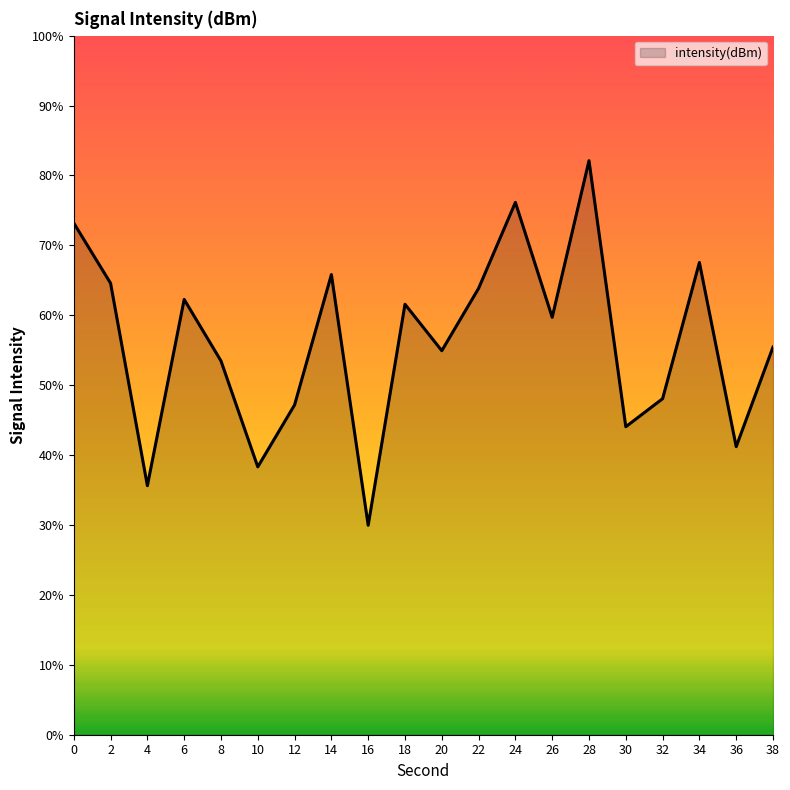

How many categories are shown in the chart?

20